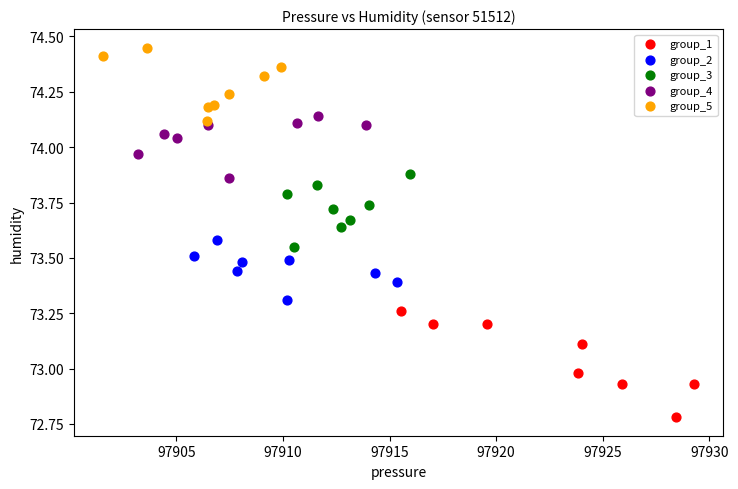

Which series has the largest Y range (max minus min)?

group_1